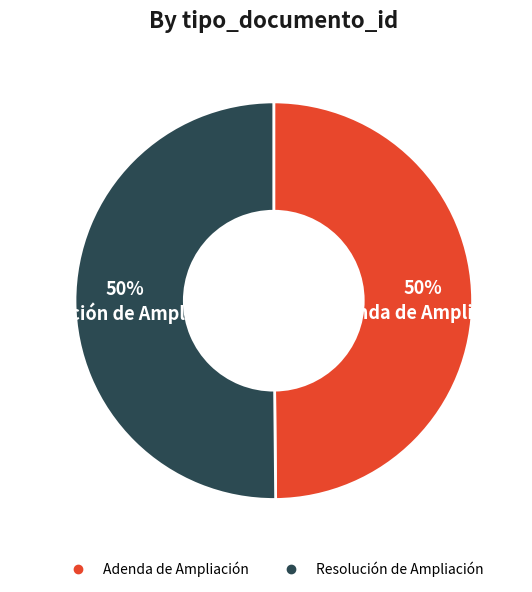

Combined, do Adenda de Ampliación and Resolución de Ampliación account for over 50%?

Yes